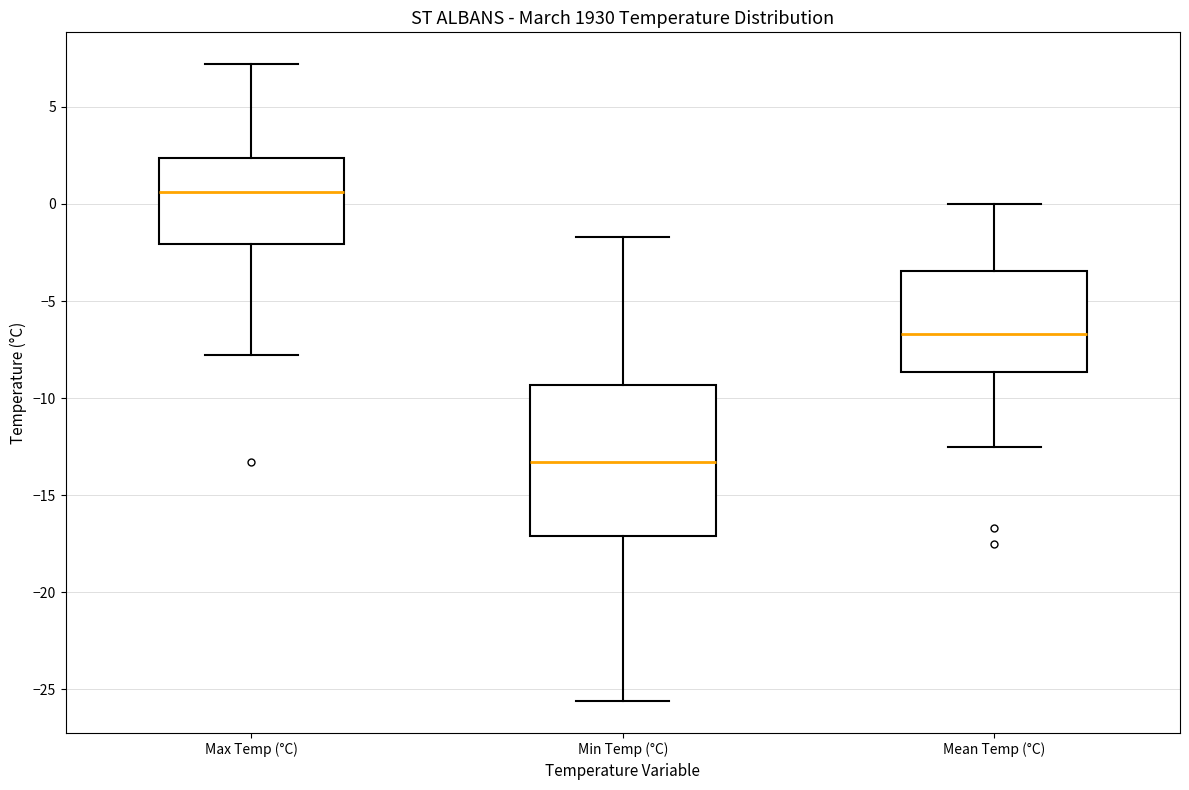

Reading left to right, transcribe this box plot: for each box, give where its median line is, the range the box spans, and where its two whiskers end, as read against the y-axis. The values are not printed on the chart, so give them approximately, as read against the axis.

Max Temp (°C): median 0.5, box -2.0 to 2.5, whiskers -8.0 to 7.0
Min Temp (°C): median -13.5, box -17.0 to -9.5, whiskers -25.5 to -1.5
Mean Temp (°C): median -6.5, box -8.5 to -3.5, whiskers -12.5 to 0.0